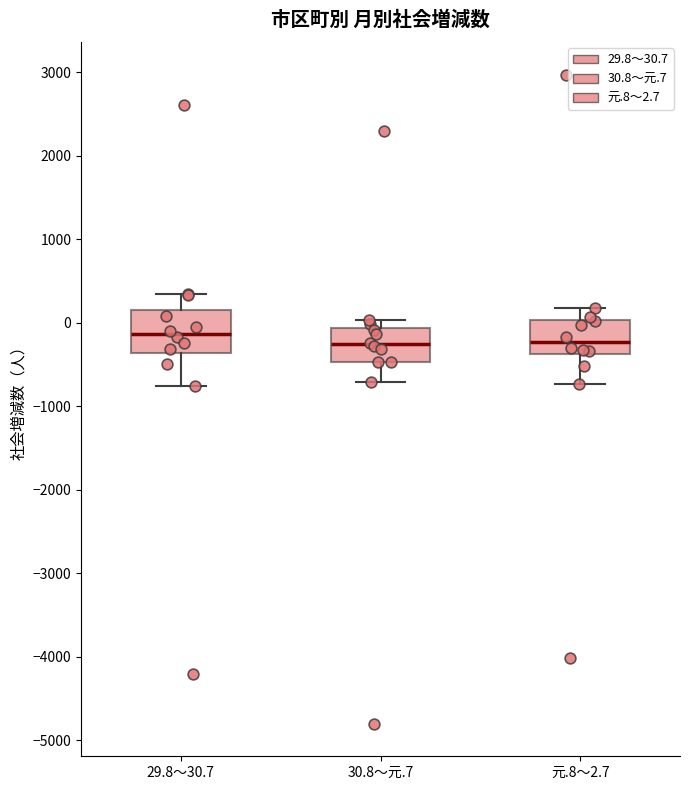

Reading left to right, read every box against the y-axis: the position of its median line, the range the box covers, and the ends of its whiskers. The values are not printed on the chart, so give them approximately, as read against the axis.

29.8～30.7: median -100, box -400 to 100, whiskers -800 to 300
30.8～元.7: median -300, box -500 to -100, whiskers -700 to 0
元.8～2.7: median -200, box -400 to 0, whiskers -700 to 200